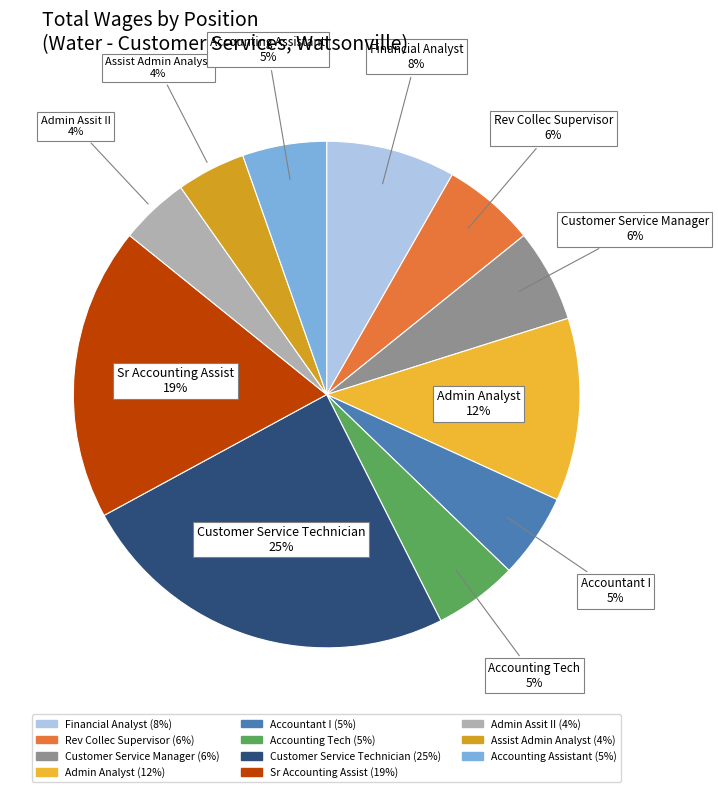

Do Customer Service Manager and Sr Accounting Assist together represent more than half of the pie?

No